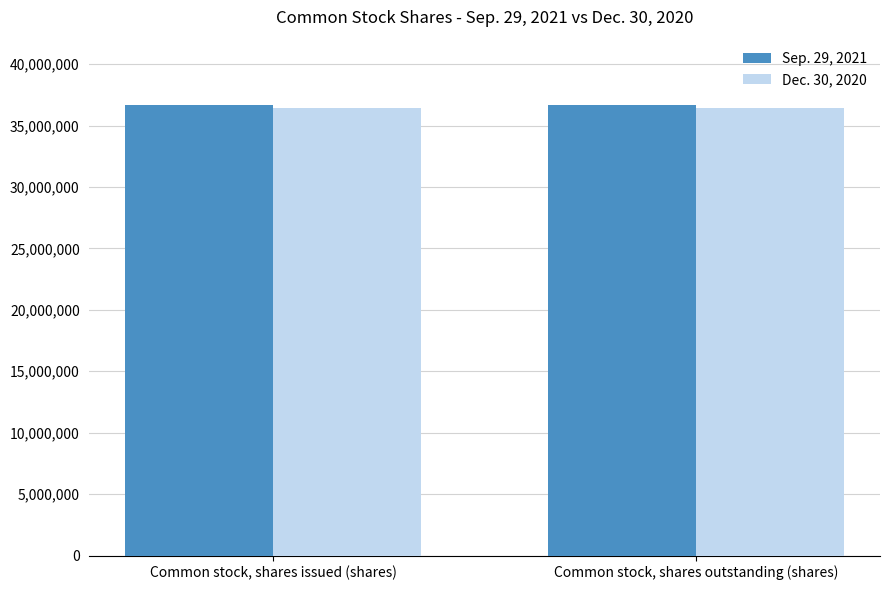

At Common stock, shares outstanding (shares), list the series in order from smallest to largest.

Dec. 30, 2020, Sep. 29, 2021